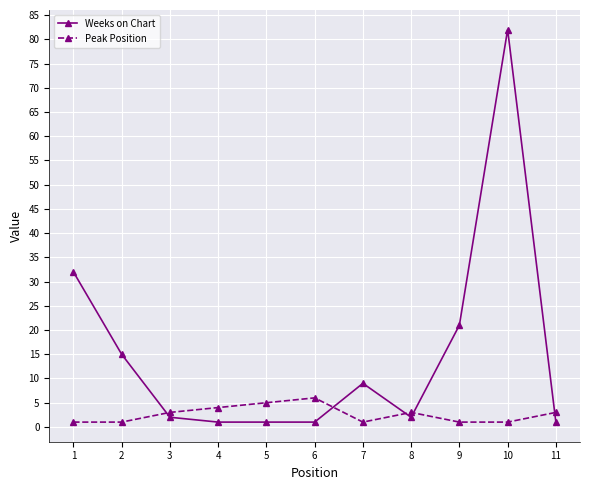

Is the value of Weeks on Chart at 9 greater than the value of Peak Position at 1?

Yes